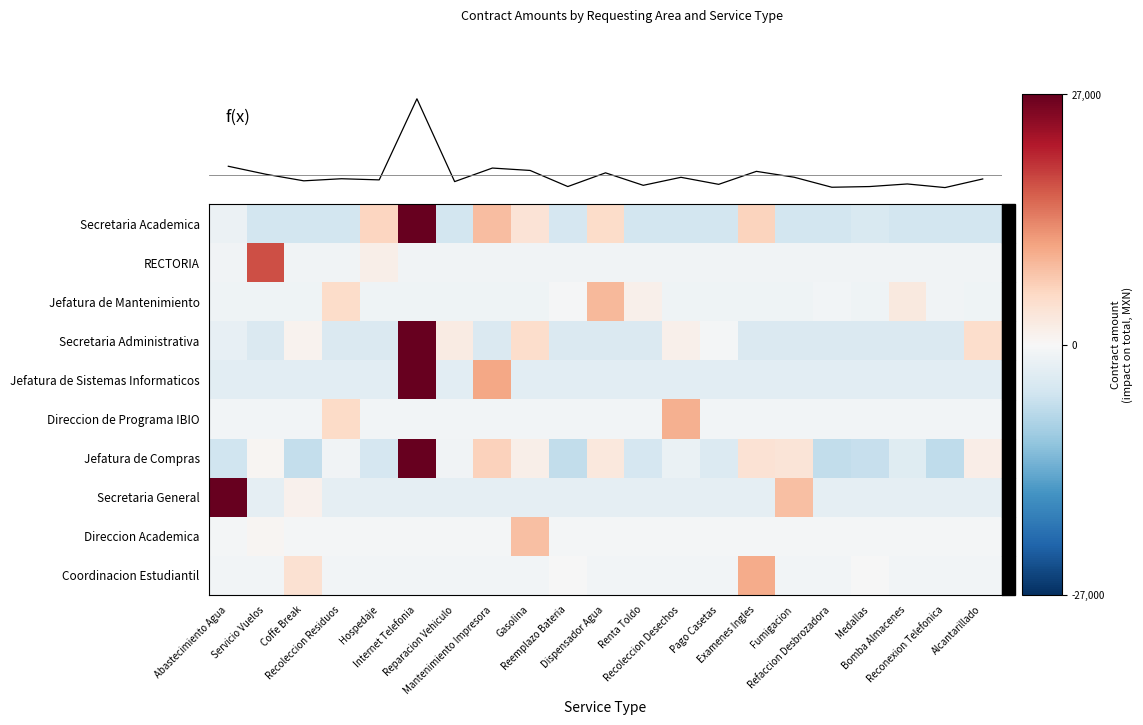

What is the minimum value for Jefatura de Compras?

-6897.8